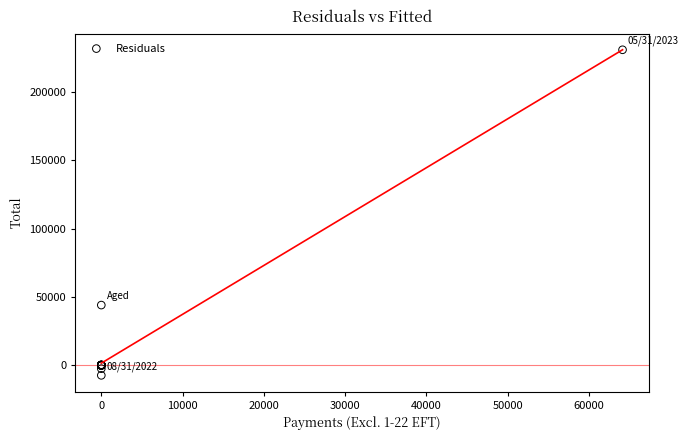

What Y value in the scatter plot is closest to 111816?

44042.4